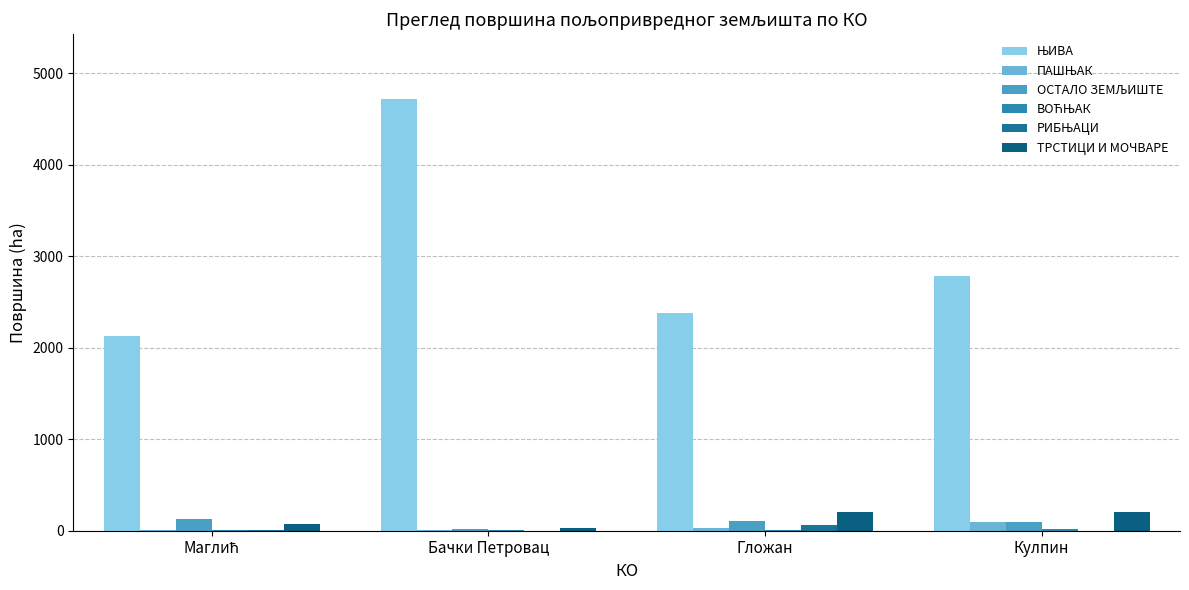

What is the label of the 3rd bar from the left?

Гложан